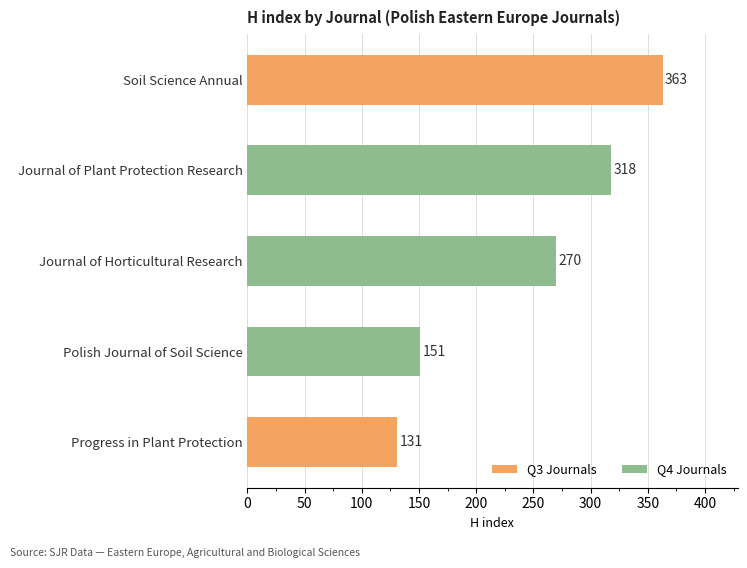

Read the value at Polish Journal of Soil Science, to the nearest 5.

150